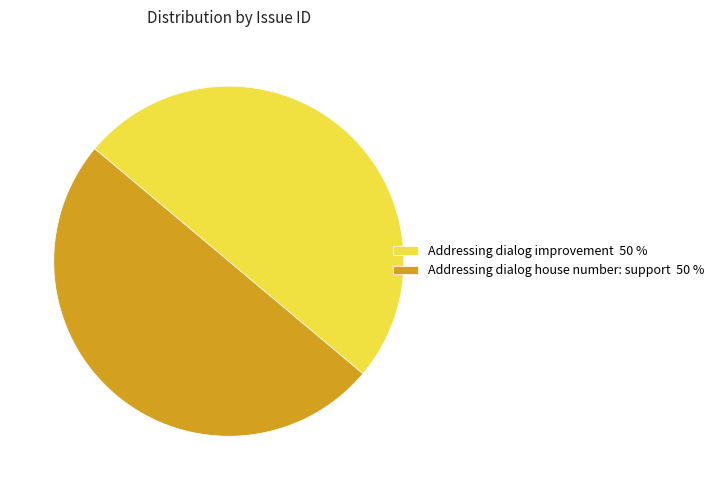

What is the ratio of the value at Addressing dialog improvement 50 % to the value at Addressing dialog house number: support 50 %?

1.0